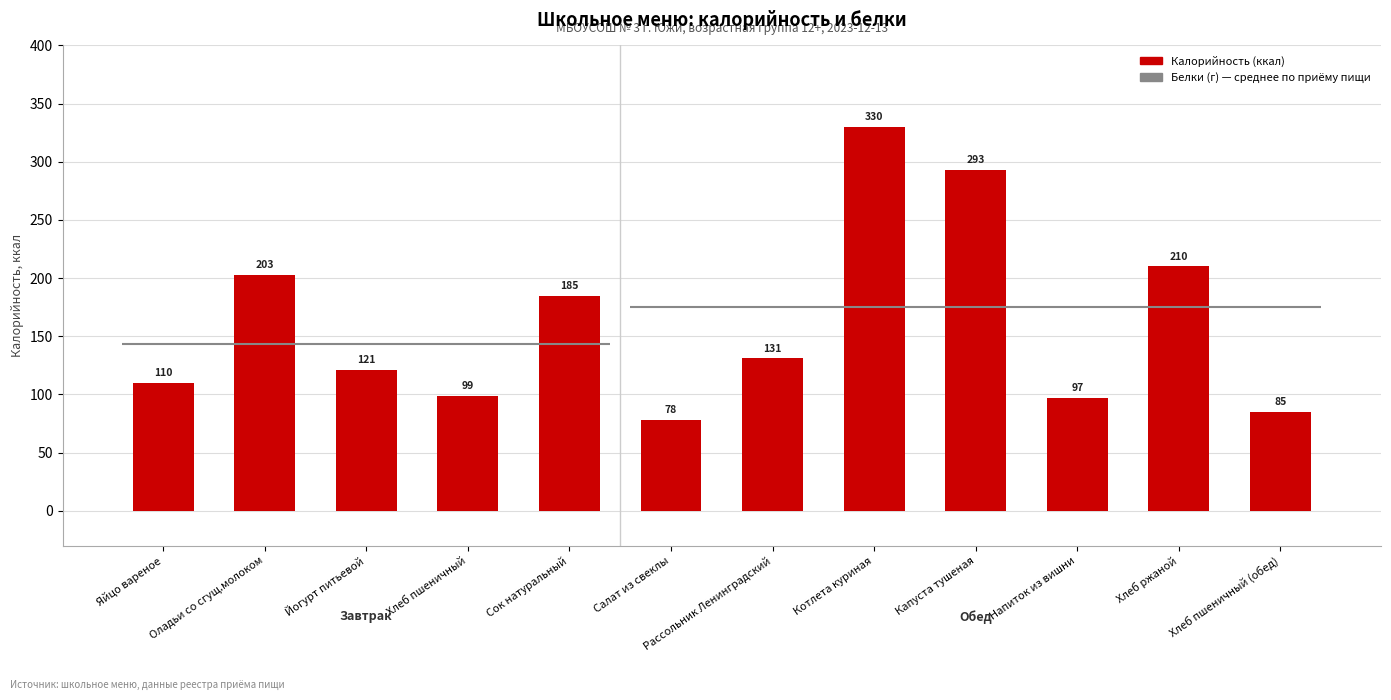

What is the ratio of the value at Яйцо вареное to the value at Капуста тушеная?

0.4